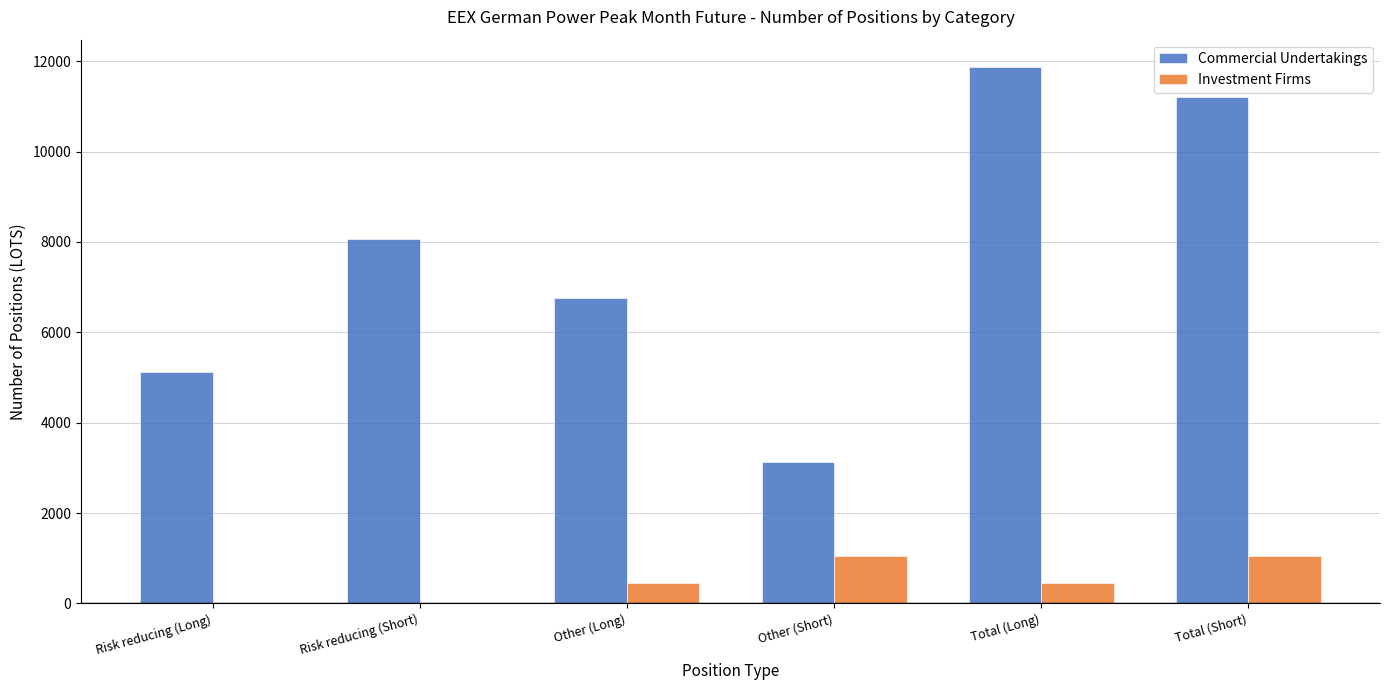

What is the total value across all series at Other (Long)?

7211